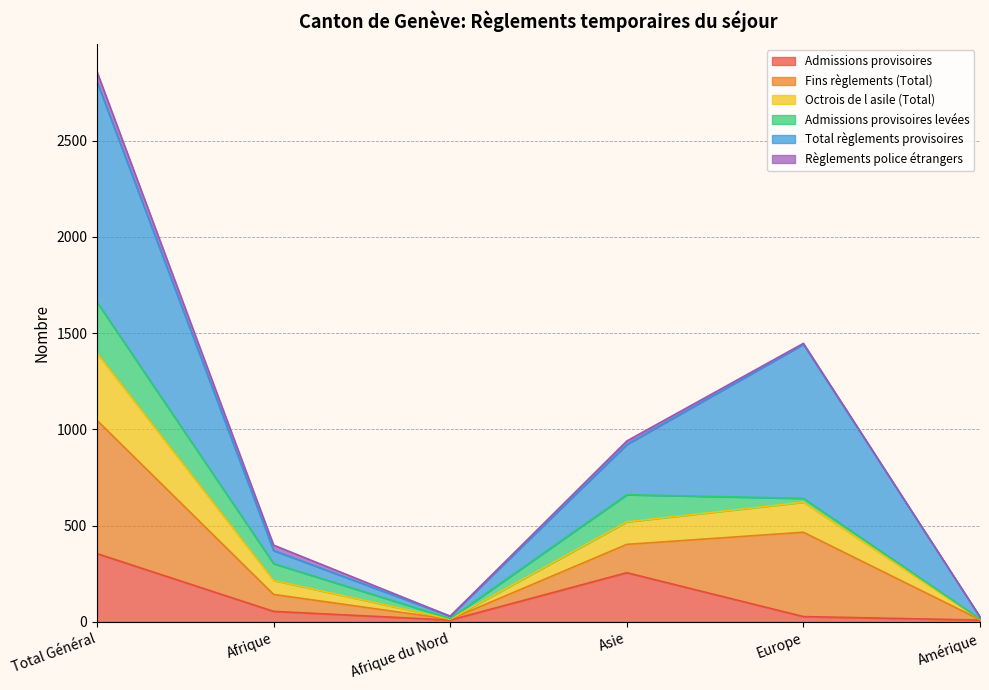

What is the label of the 1st point from the left?

Total Général